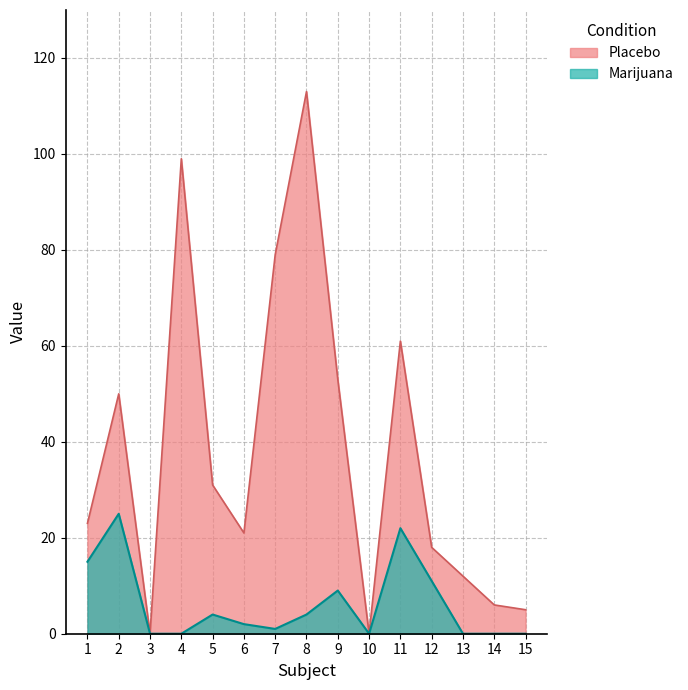

True or false: Marijuana and Placebo intersect in this chart.

False